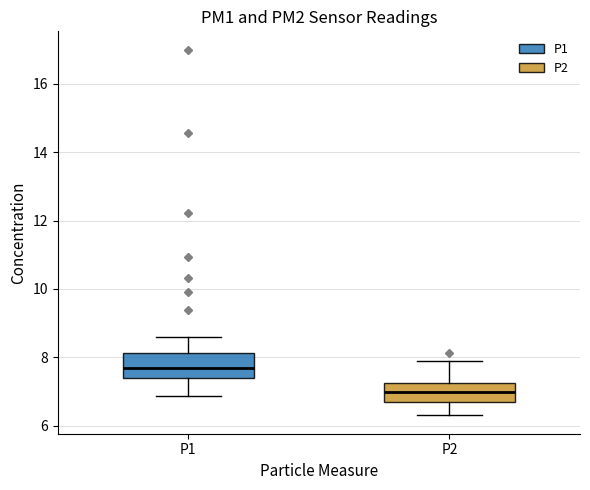

Reading left to right, transcribe this box plot: for each box, give where its median line is, the range the box spans, and where its two whiskers end, as read against the y-axis. The values are not printed on the chart, so give them approximately, as read against the axis.

P1: median 7.6, box 7.4 to 8.2, whiskers 6.8 to 8.6
P2: median 7.0, box 6.8 to 7.2, whiskers 6.4 to 8.0